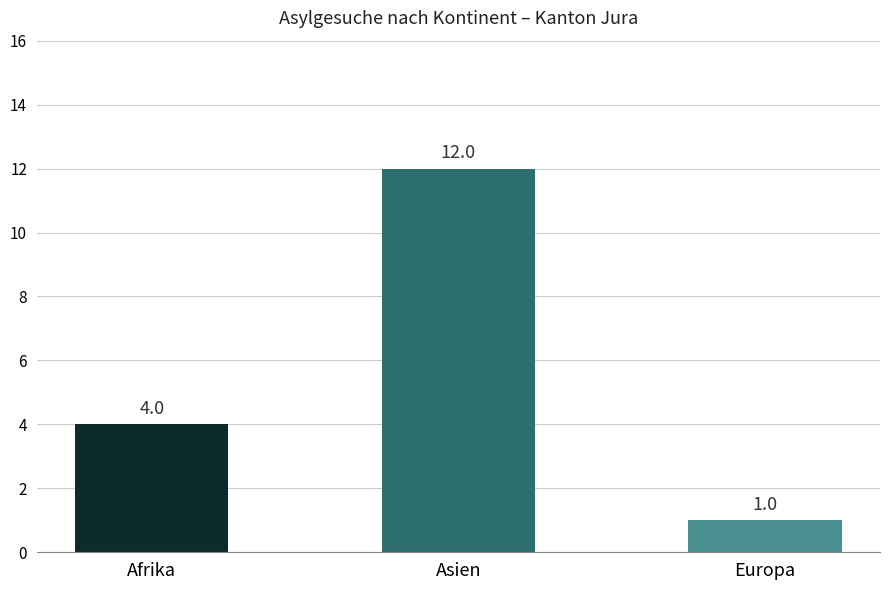

Between Afrika and Asien, which is larger?

Asien